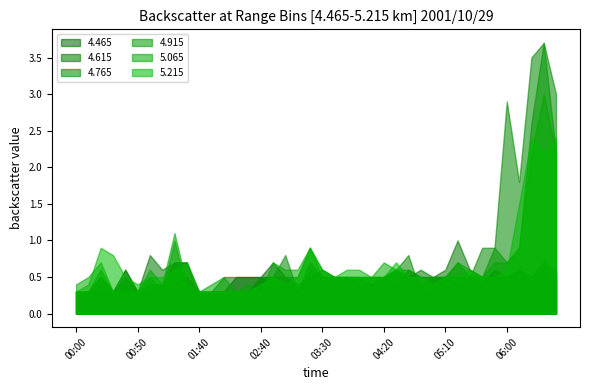

List the series in order of their peak value, highest first.

4.765, 4.915, 5.065, 5.215, 4.615, 4.465